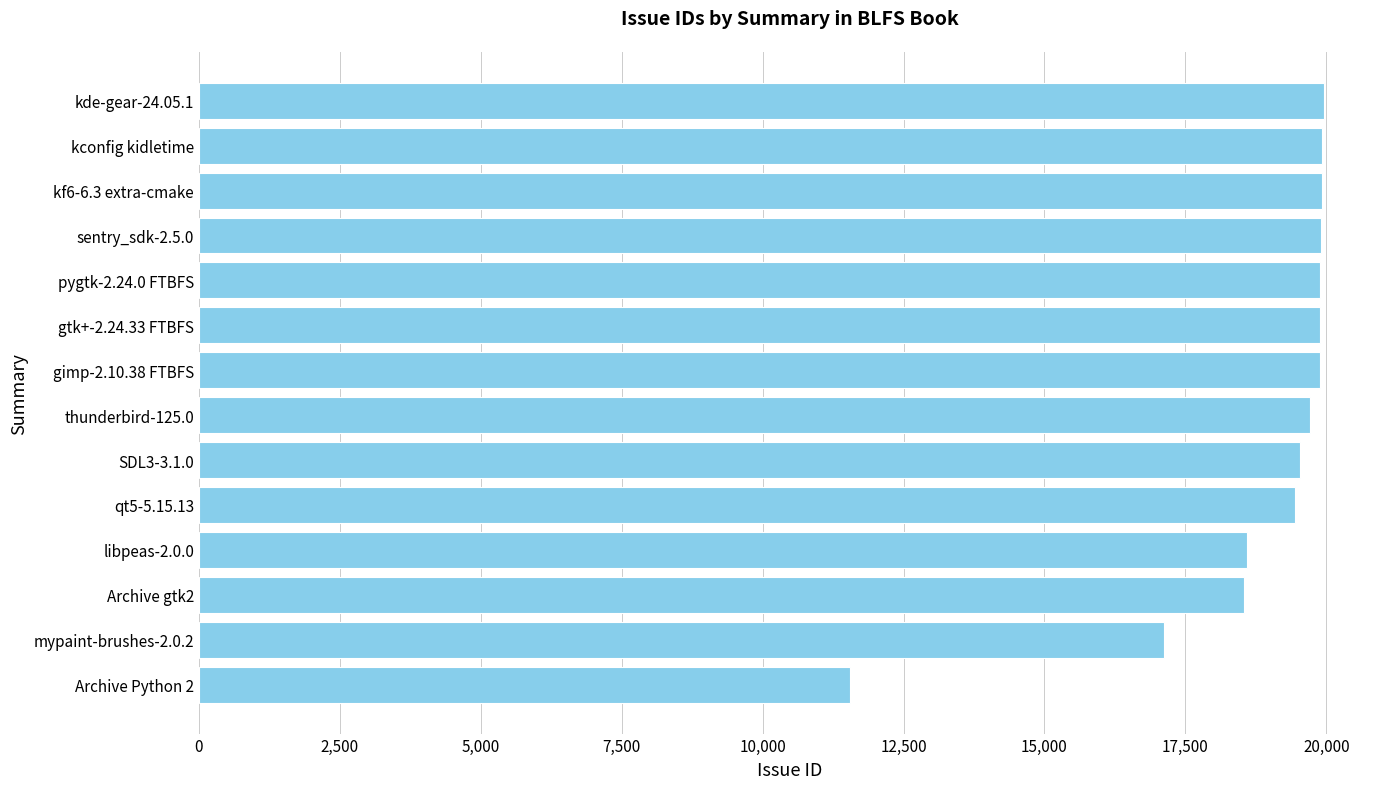

Approximately how many times larger is the value at Archive gtk2 compared to Archive Python 2?

1.6